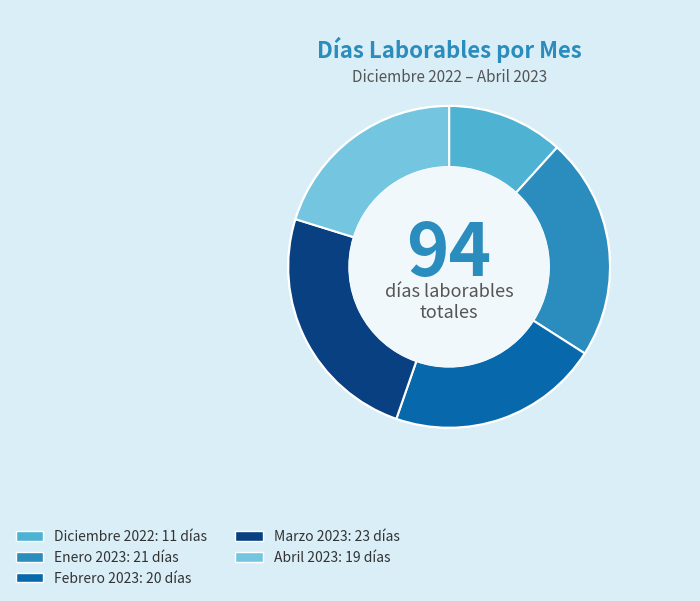

Does any single category account for the majority?

No